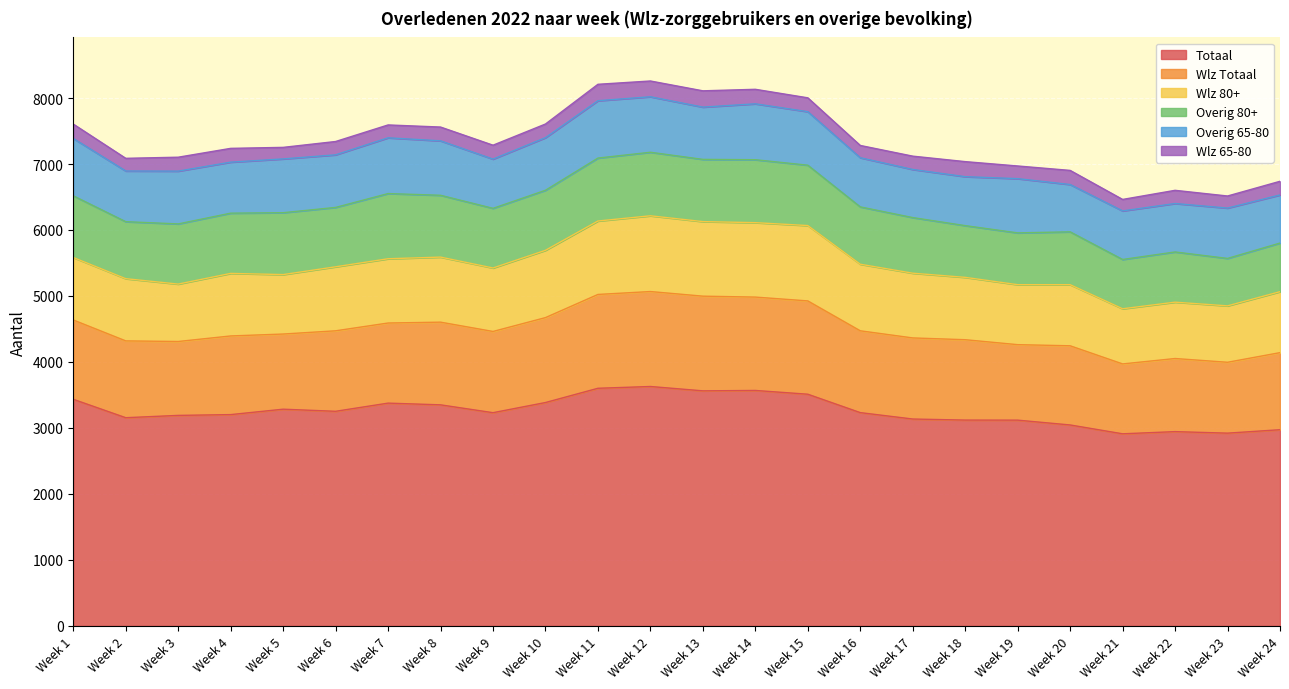

What is the average value of the Wlz 65-80 series?

208